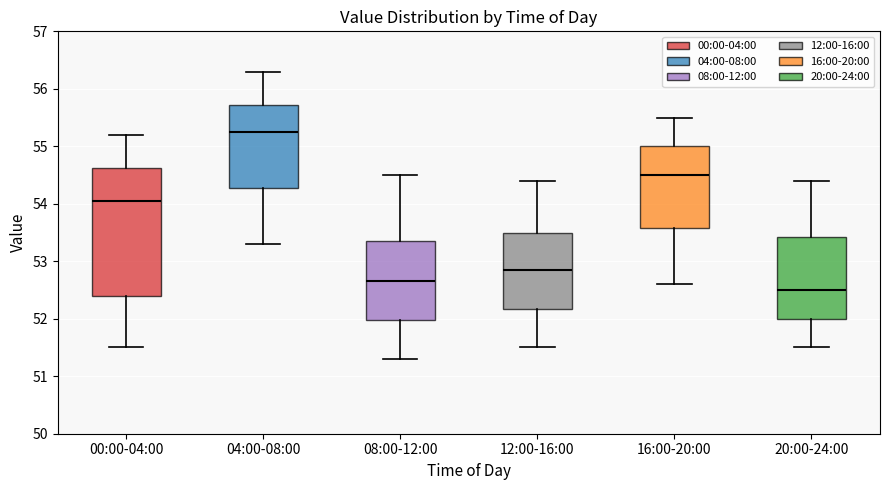

Comparing the boxes themselves (not the whiskers), which one is the tallest?

00:00-04:00